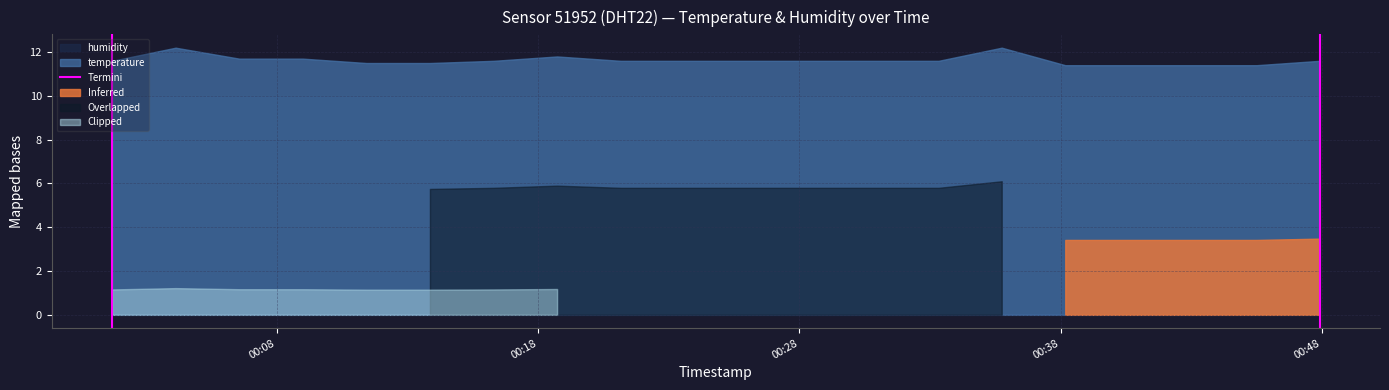

At which label is the value closest to 0?

00:08